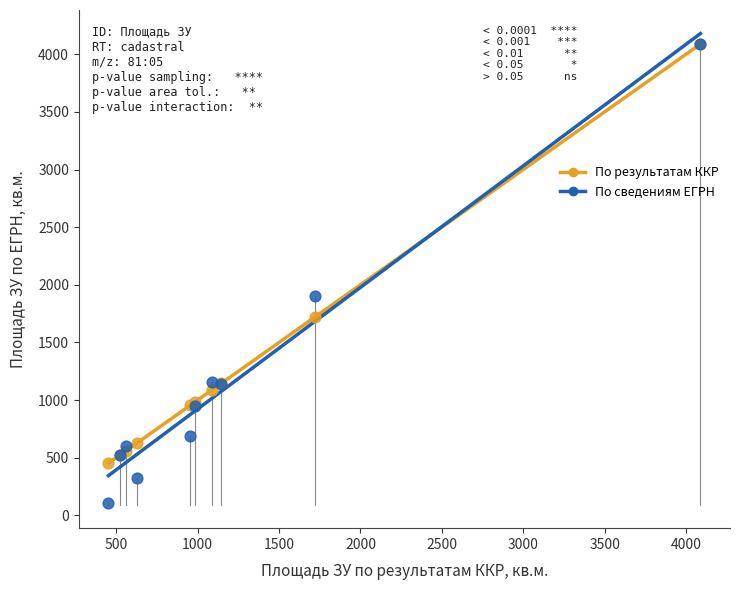

Across all series, what Y value is closest to 2099?

1900